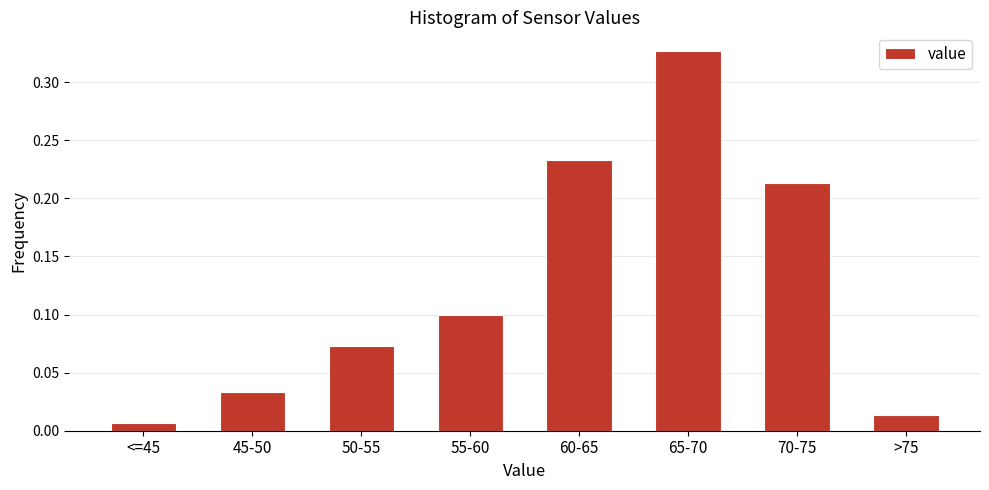

Which has a higher value, >75 or 70-75?

70-75